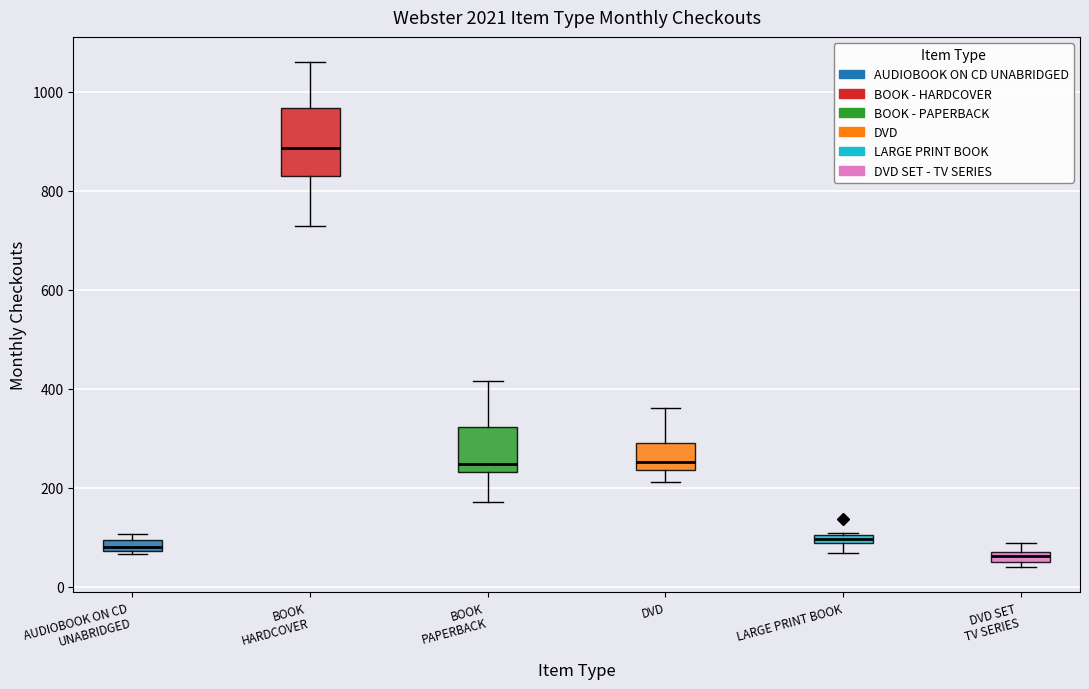

Which box is the tallest, from its lower edge to its upper edge?

BOOK HARDCOVER